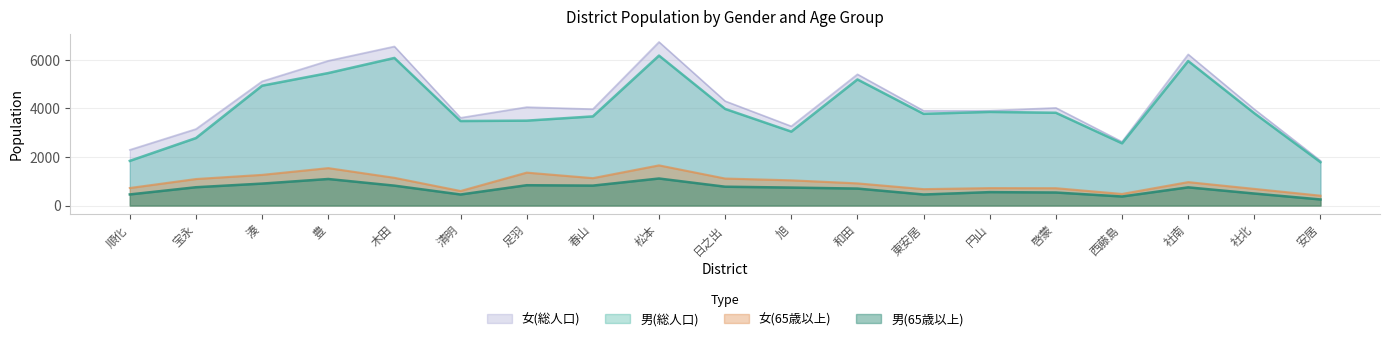

What is the value of the 女(総人口) point at the 6th from the left?

3611